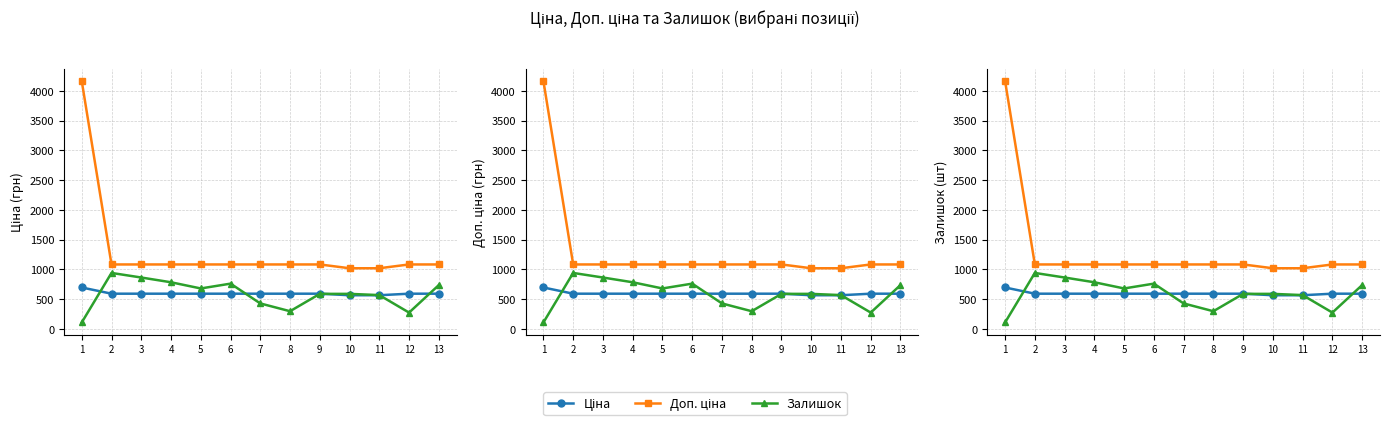

How many distinct data groups are displayed?

3